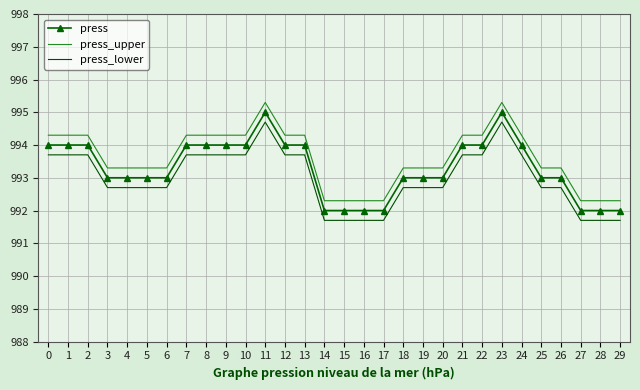

True or false: press has a value of 362.2 at 26.

False